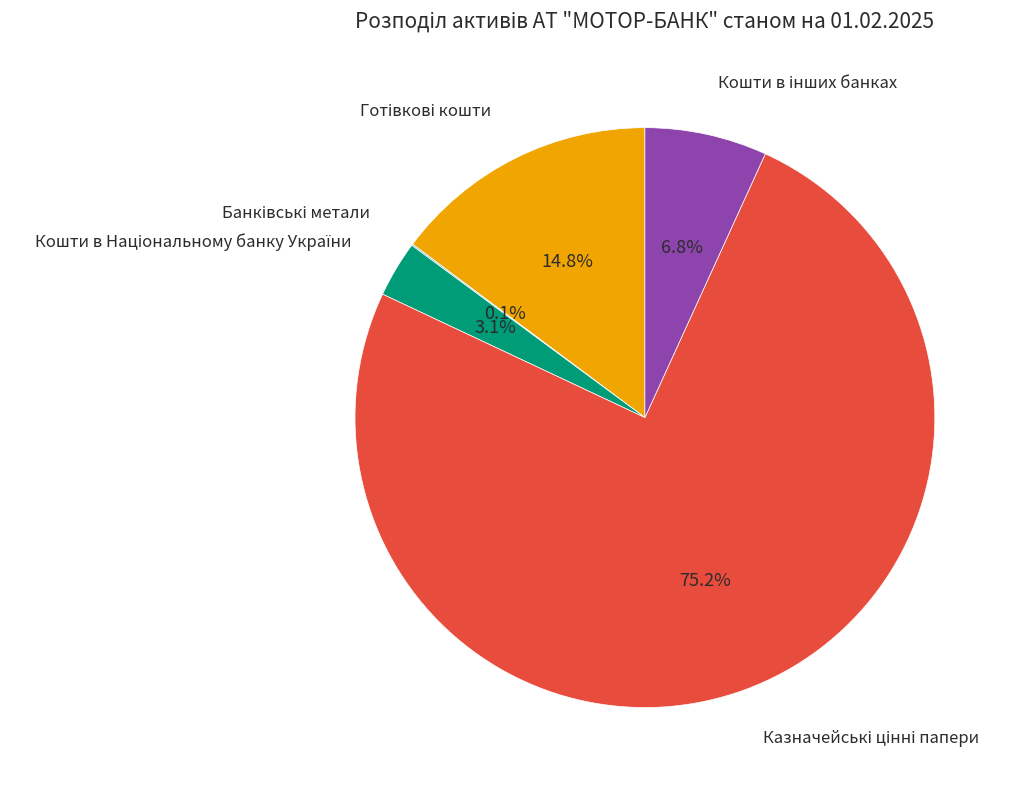

Is there any slice that represents more than half of the pie?

Yes